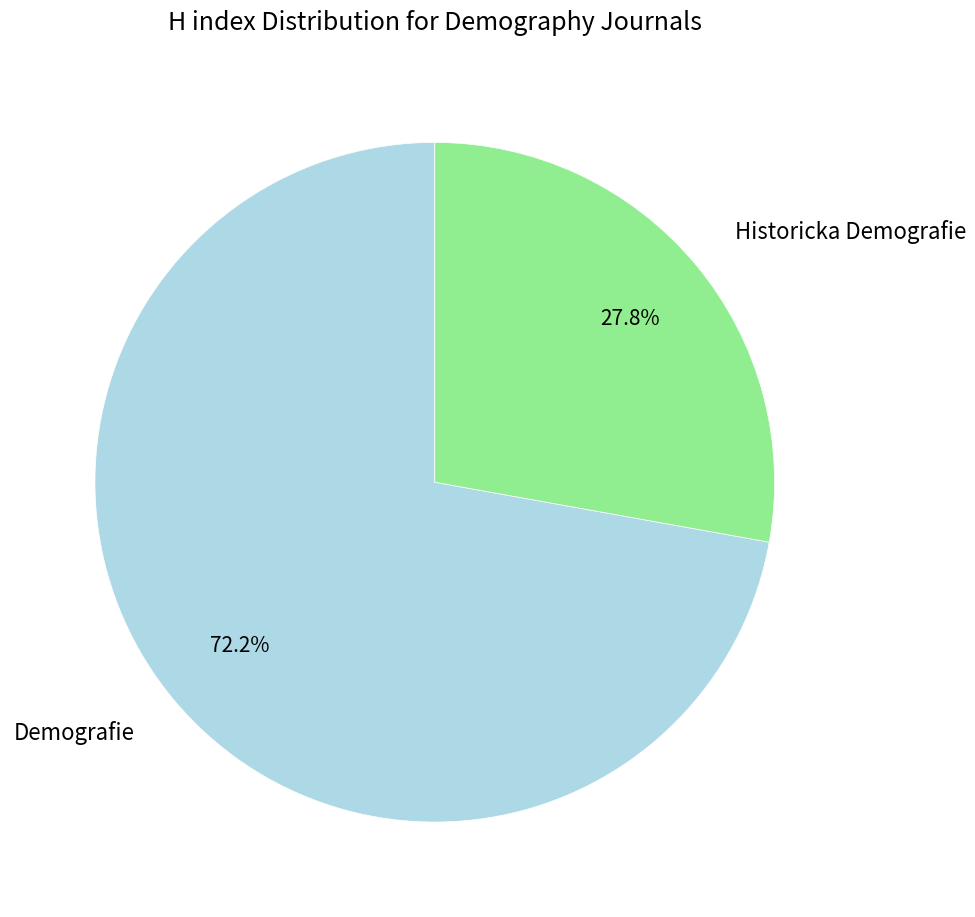

Is Historicka Demografie the majority of the pie?

No